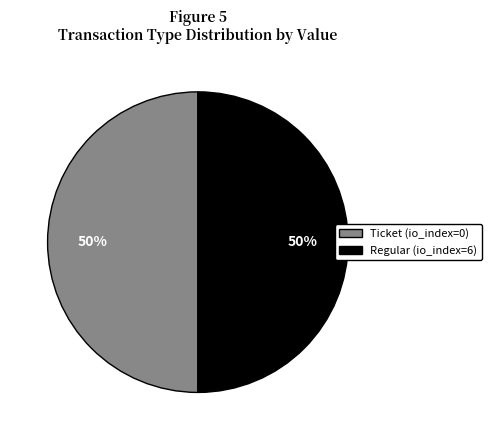

Approximately how many times larger is the value at Ticket (io_index=0) compared to Regular (io_index=6)?

1.0